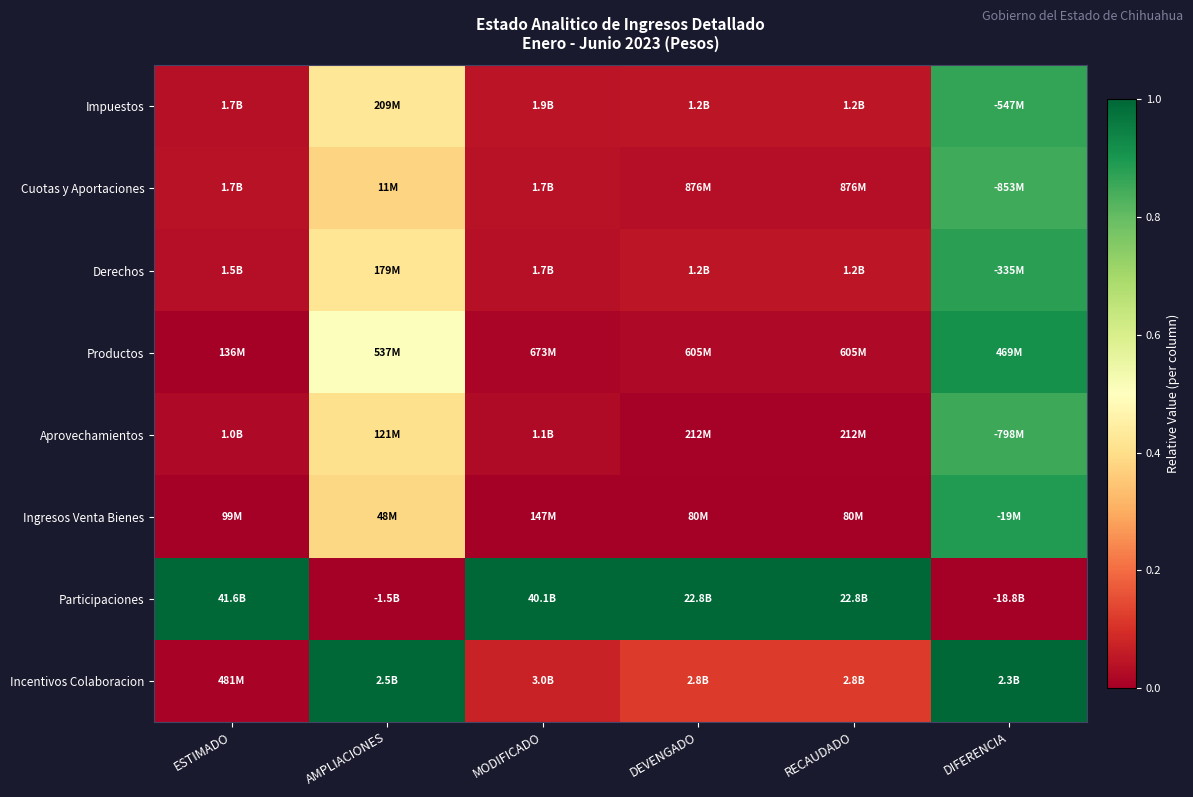

How many data points does each series have?

6